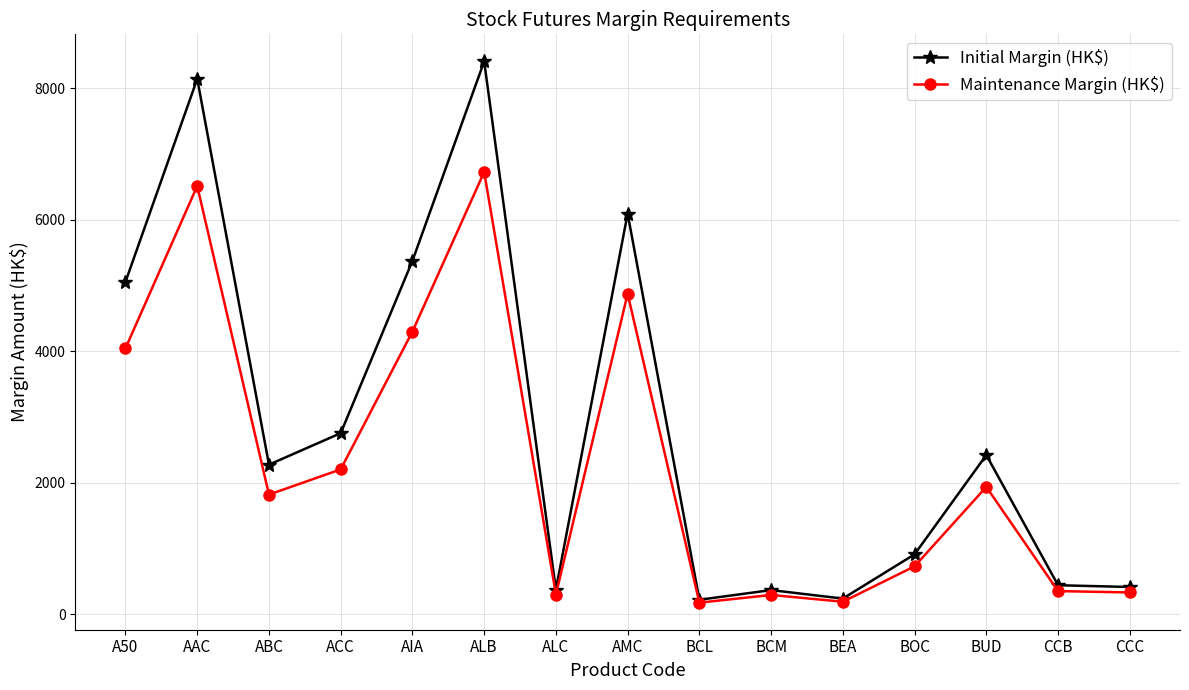

What is the highest value of the Maintenance Margin (HK$) series?

6724